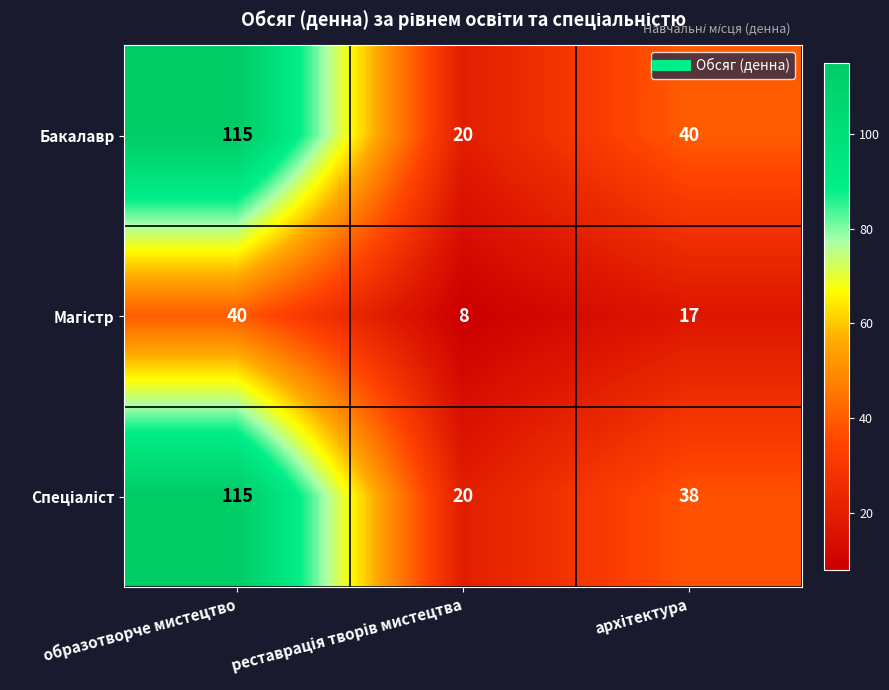

At which label does Бакалавр reach its peak?

образотворче мистецтво